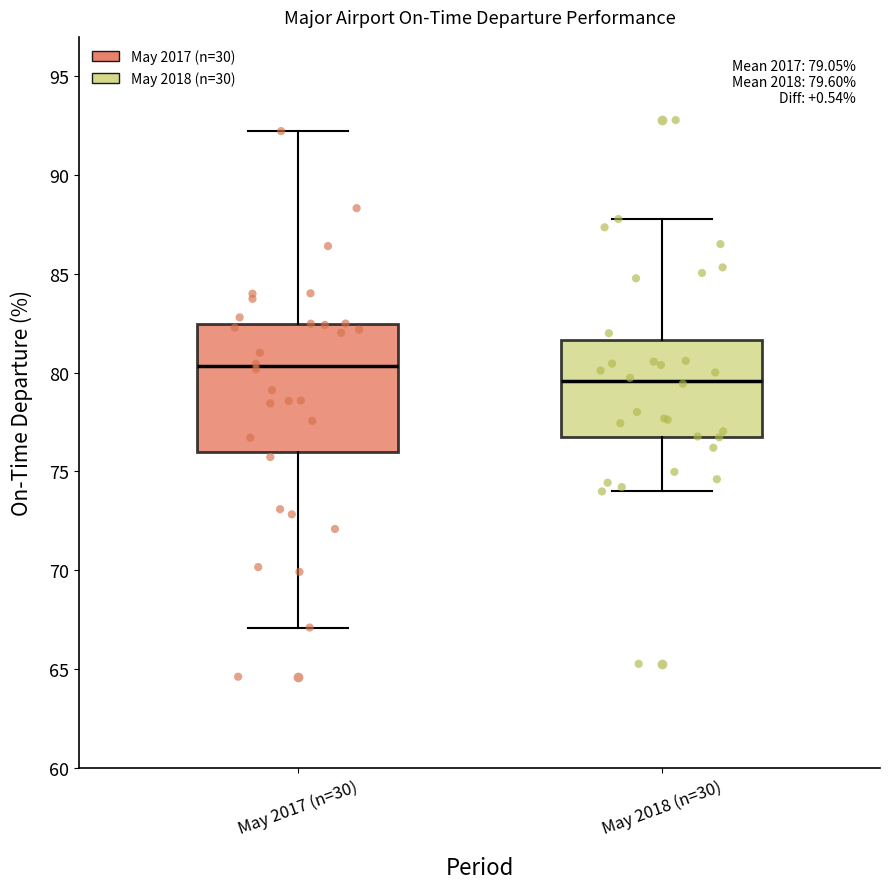

Which box is the tallest, from its lower edge to its upper edge?

May 2017 (n=30)